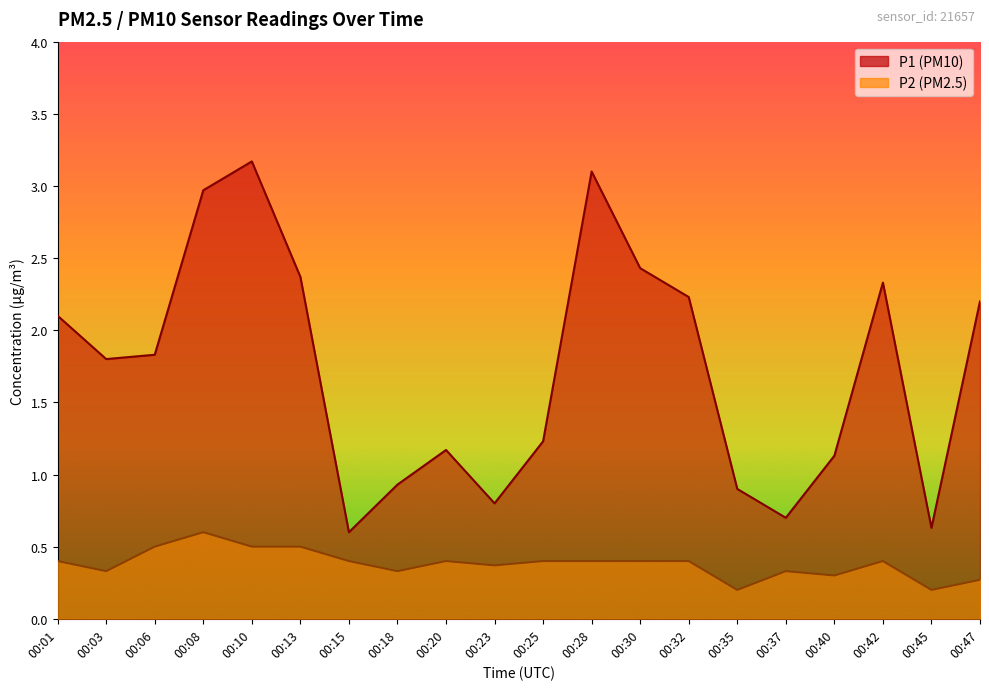

Is the value of P1 at 00:18 greater than the value of P2 at 00:25?

Yes